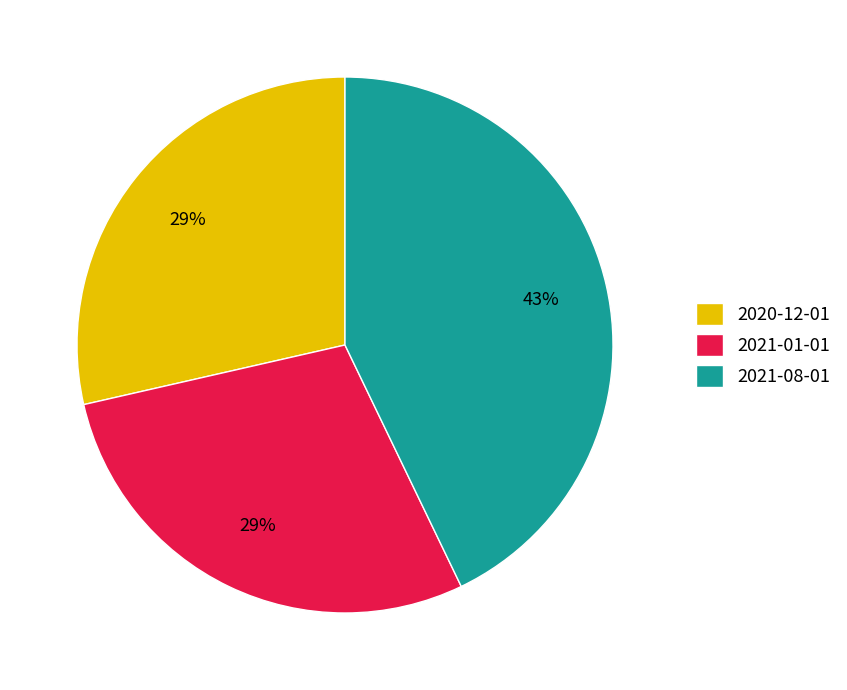

Which has a higher value, 2020-12-01 or 2021-08-01?

2021-08-01